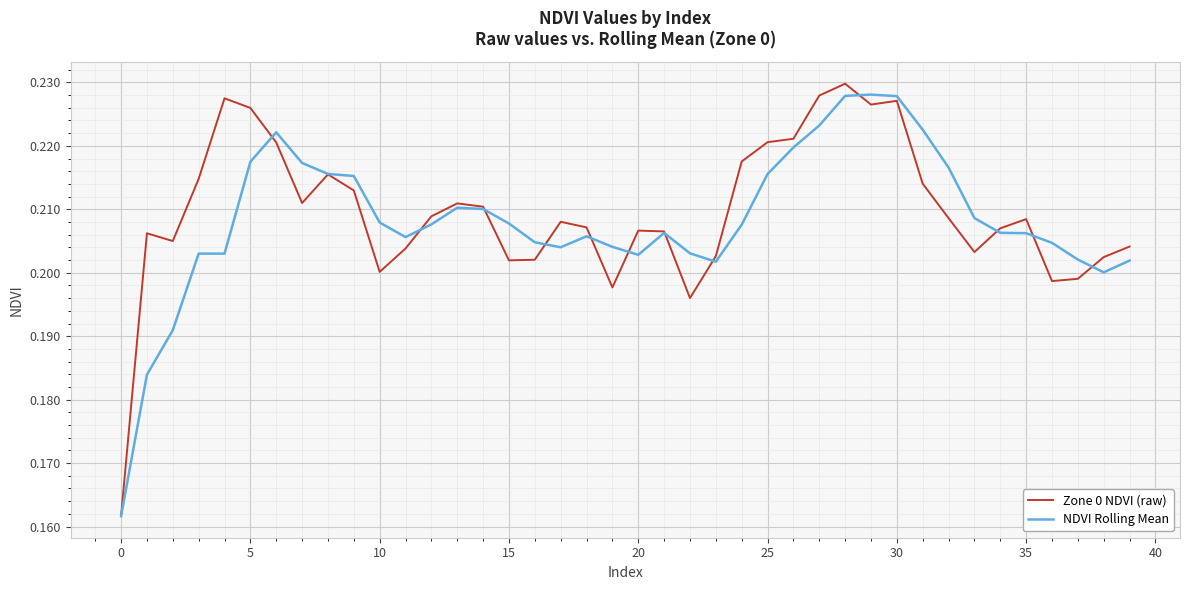

At 25, list the series in order from smallest to largest.

NDVI Rolling Mean, Zone 0 NDVI (raw)